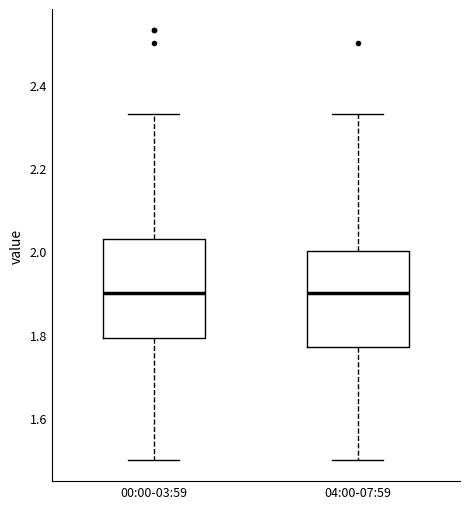

Reading left to right, transcribe this box plot: for each box, give where its median line is, the range the box spans, and where its two whiskers end, as read against the y-axis. The values are not printed on the chart, so give them approximately, as read against the axis.

00:00-03:59: median 1.90, box 1.80 to 2.04, whiskers 1.50 to 2.34
04:00-07:59: median 1.90, box 1.78 to 2.00, whiskers 1.50 to 2.34